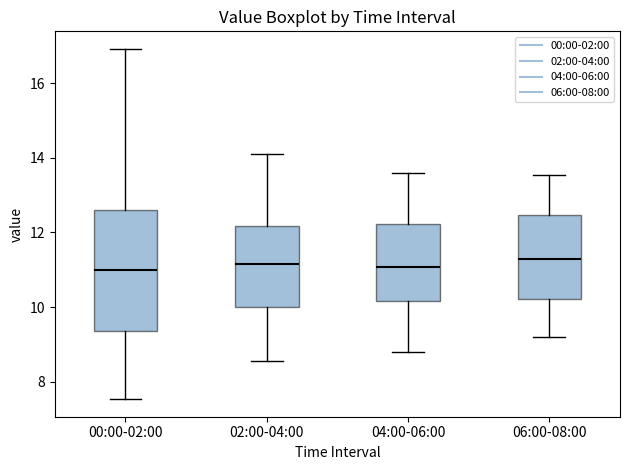

Where does the median line of the box for 02:00-04:00 sit on the y-axis? The values are not printed on the chart, so give them approximately, as read against the axis.

11.2